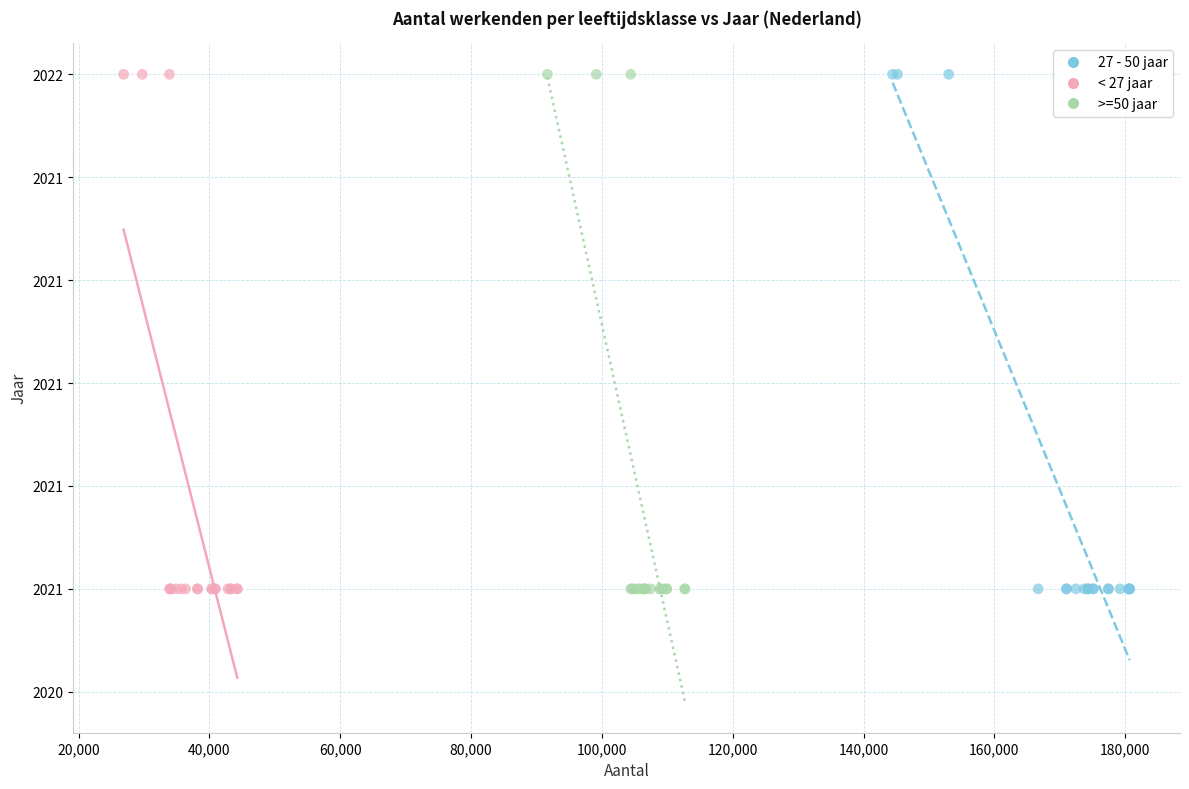

What are all the series names shown in the legend?

27 - 50 jaar, < 27 jaar, >=50 jaar